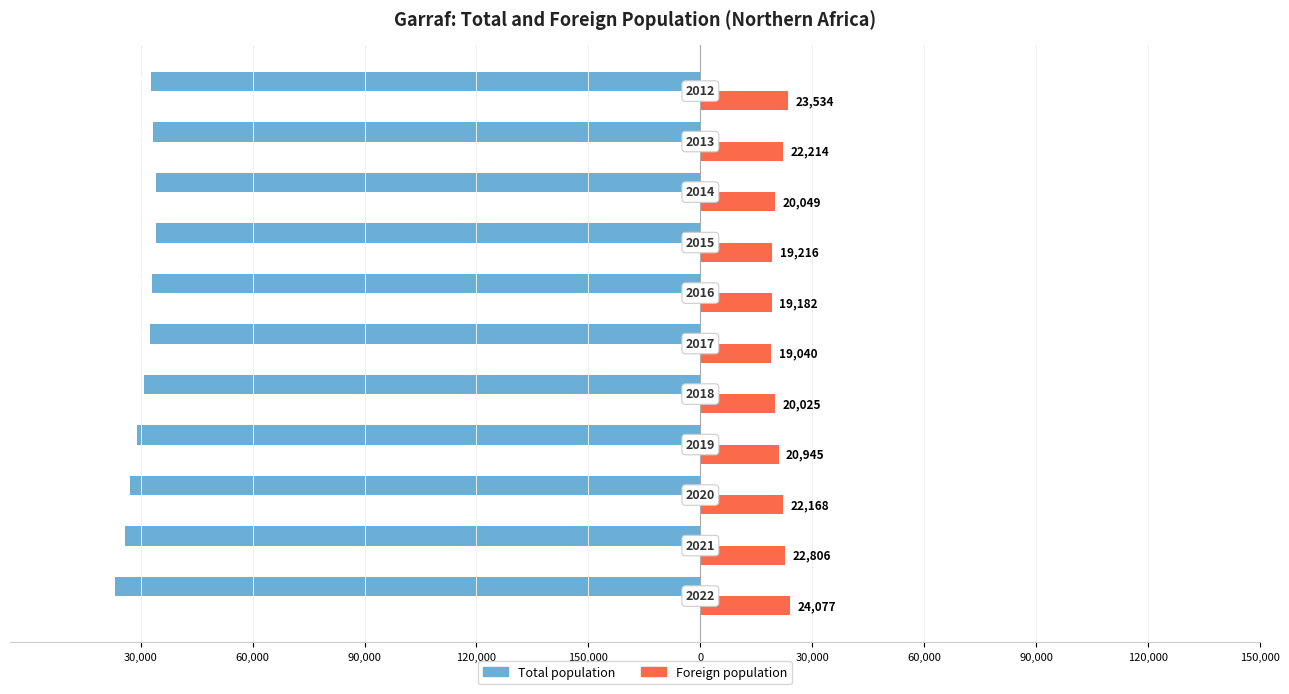

What are all the series names shown in the legend?

Total population, Foreign population